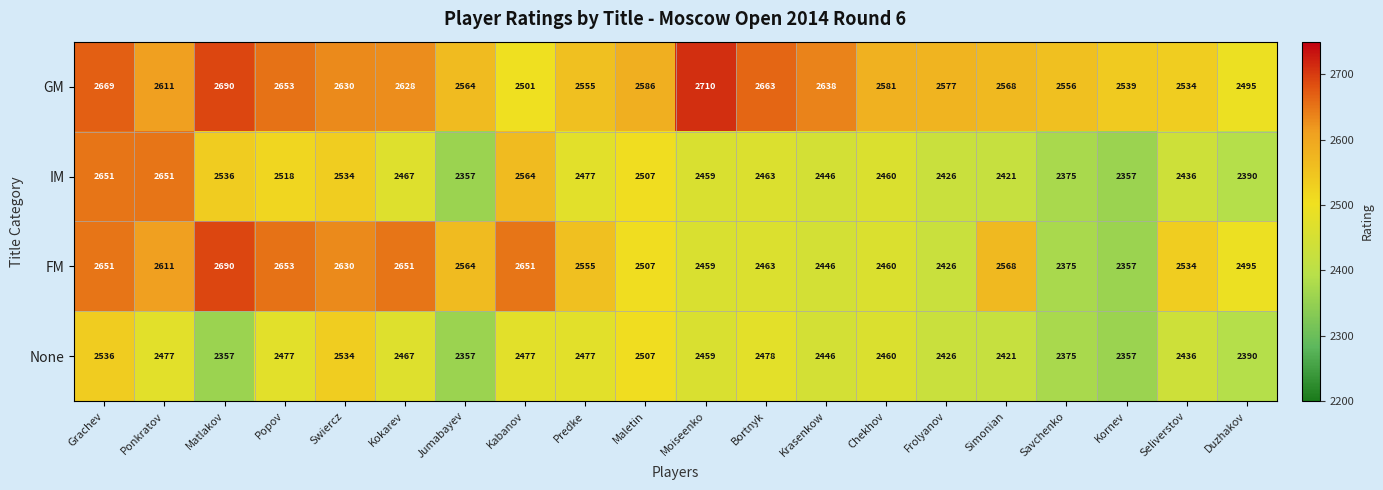

Which series has the largest total across all categories?

GM